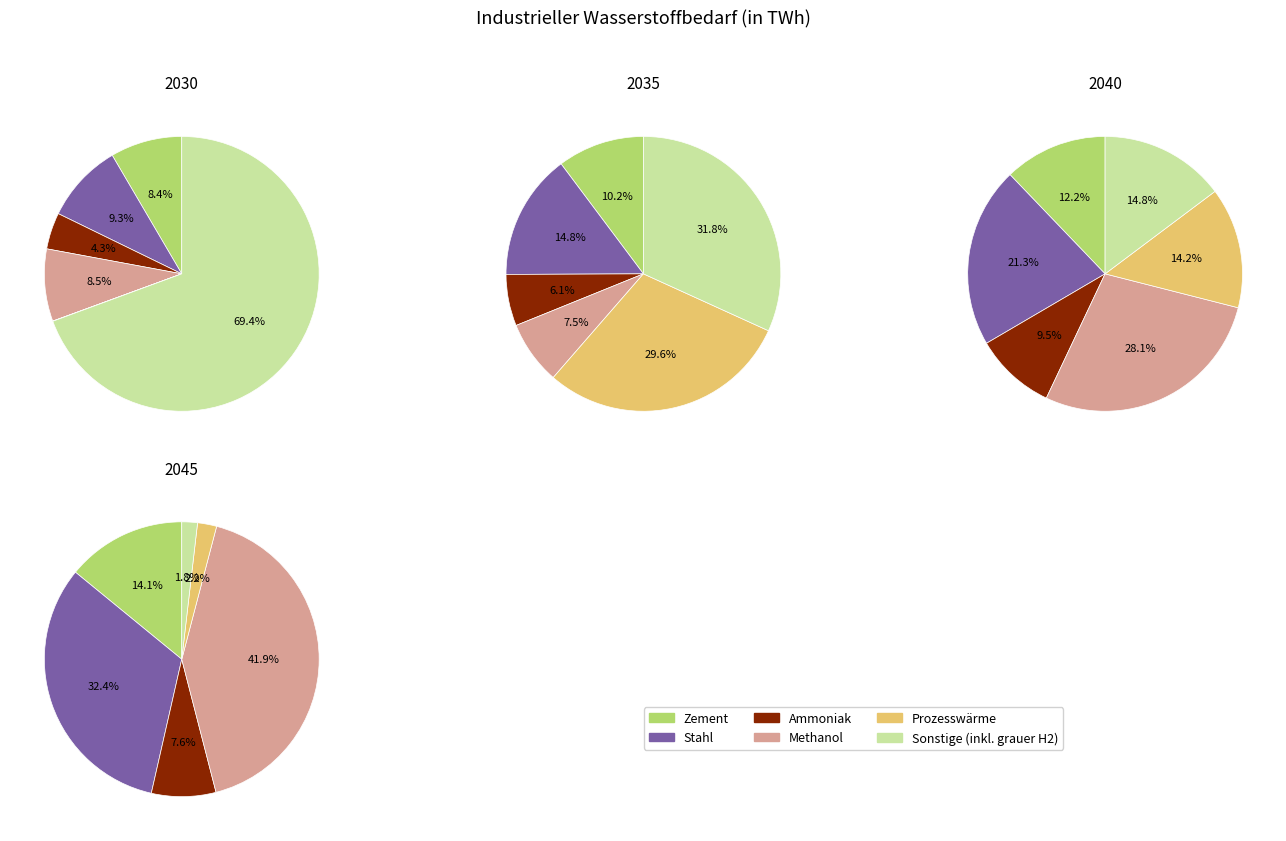

Does Sonstige (inkl. grauer H2) account for over 50% of the chart?

Yes